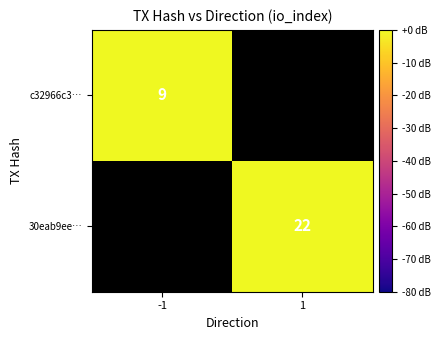

At which label does c32966c3… reach its peak?

-1